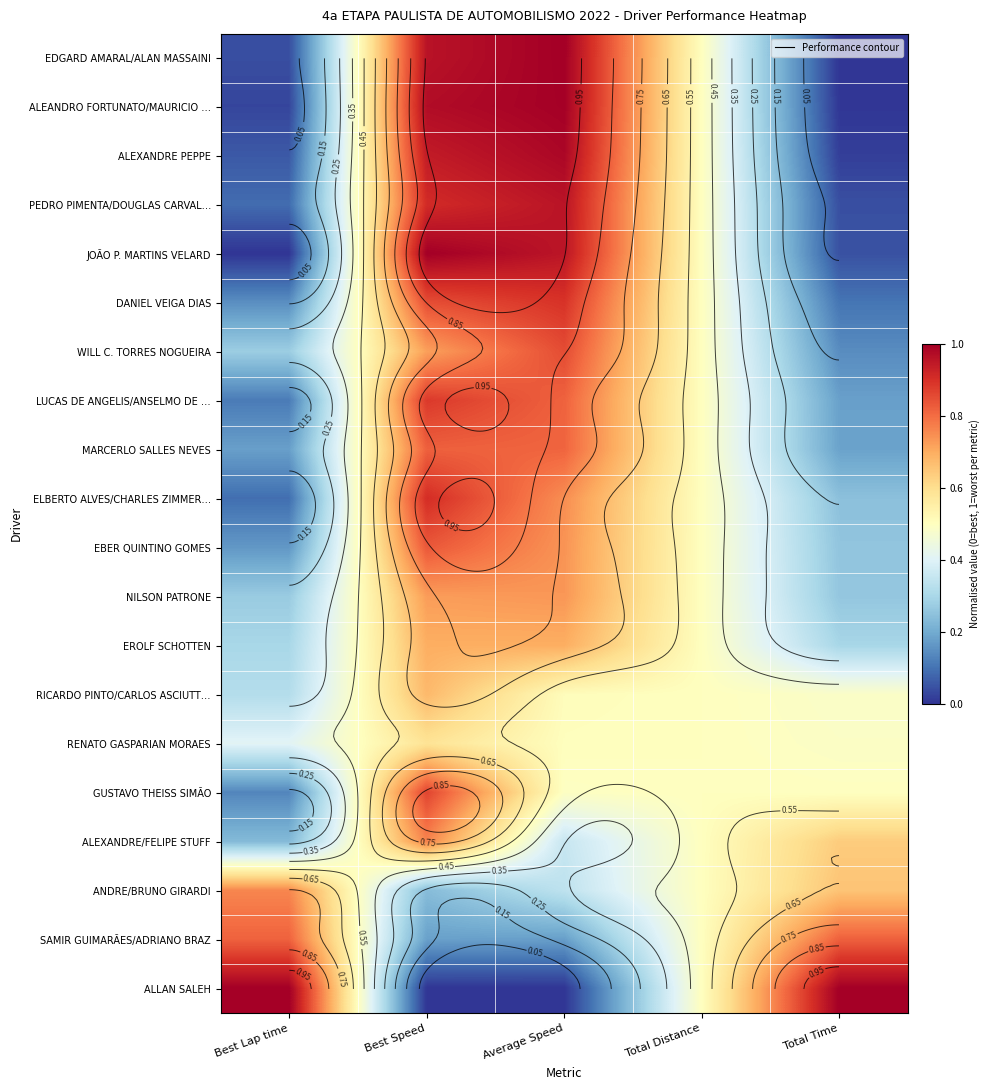

Is it true that RENATO GASPARIAN MORAES equals 0.5 at Average Speed?

True